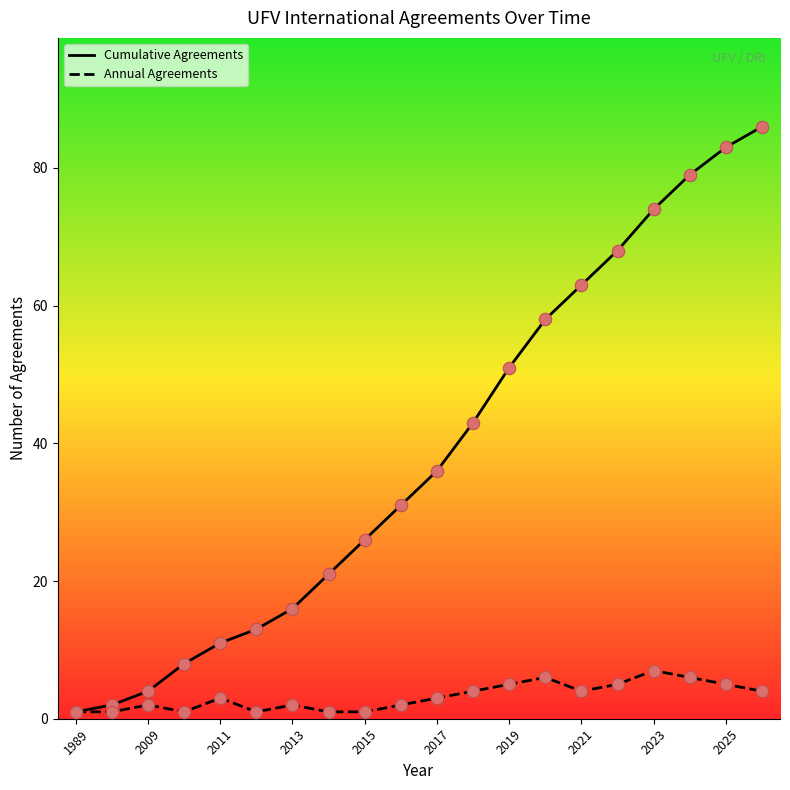

Which series contains the lowest Y value?

Cumulative Agreements